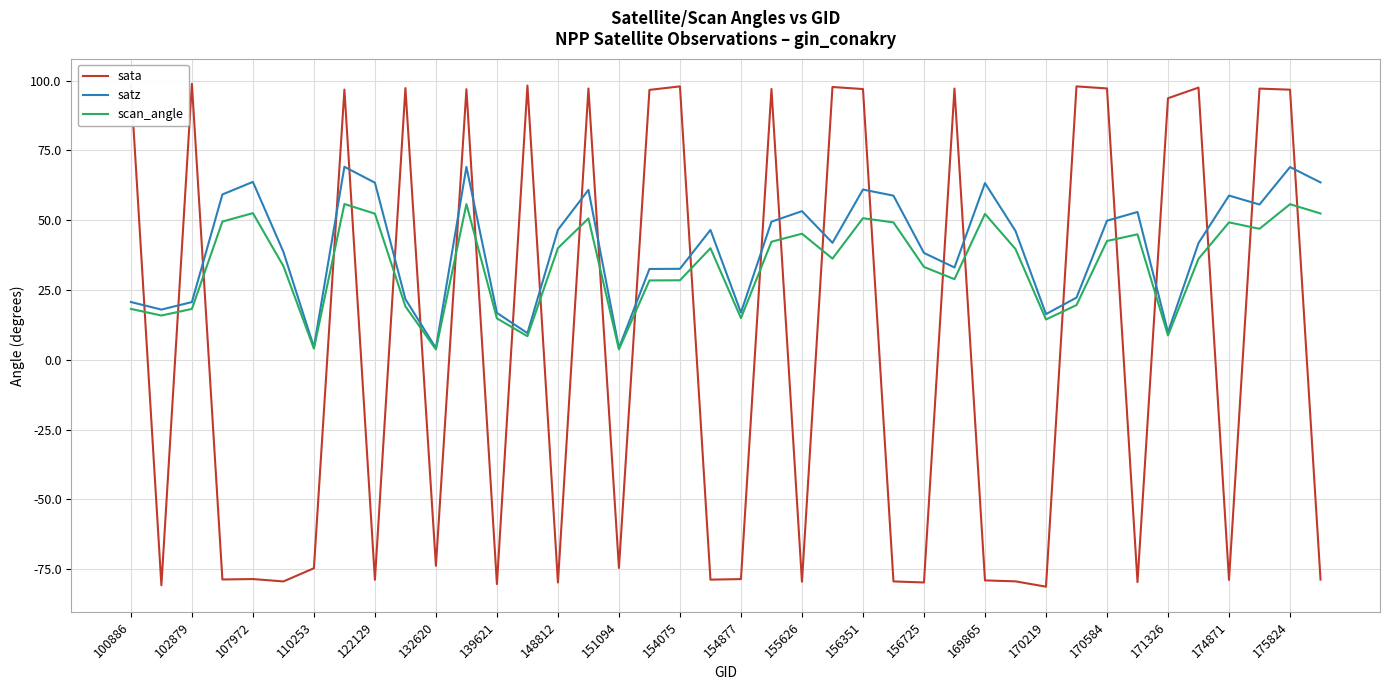

What are all the series names shown in the legend?

sata, satz, scan_angle